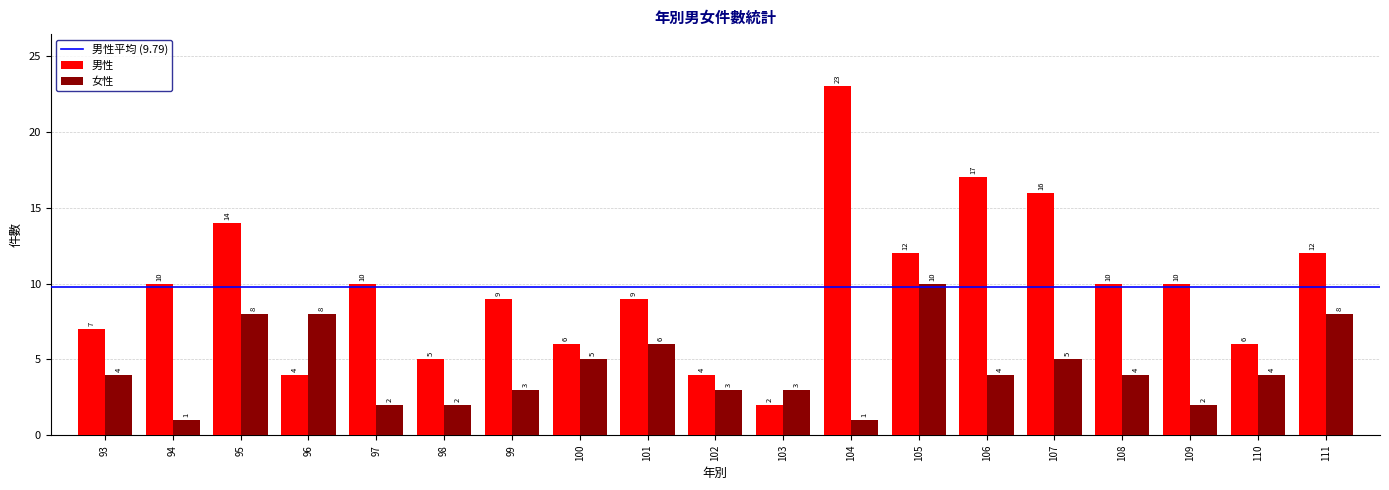

Which series has the widest spread of values?

男性